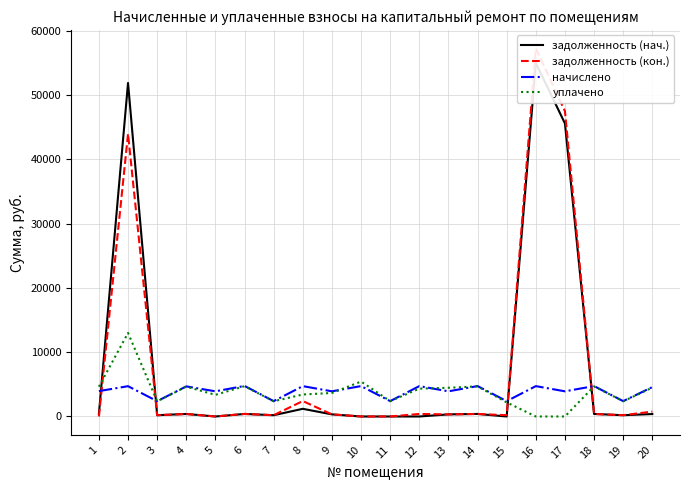

The value of задолженность (нач.) at 4 is 92.0. True or false?

False